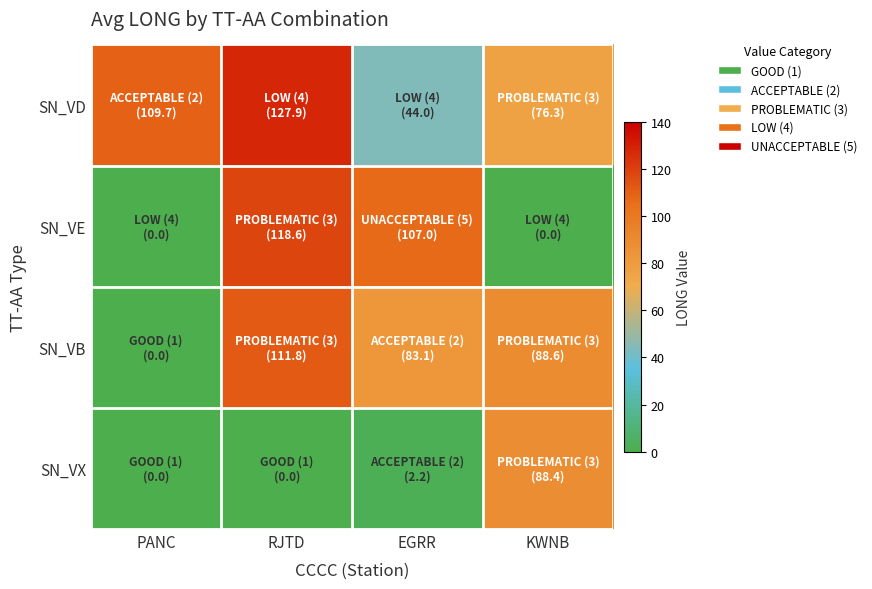

At PANC, list the series in order from largest to smallest.

SN_VD, SN_VE, SN_VB, SN_VX